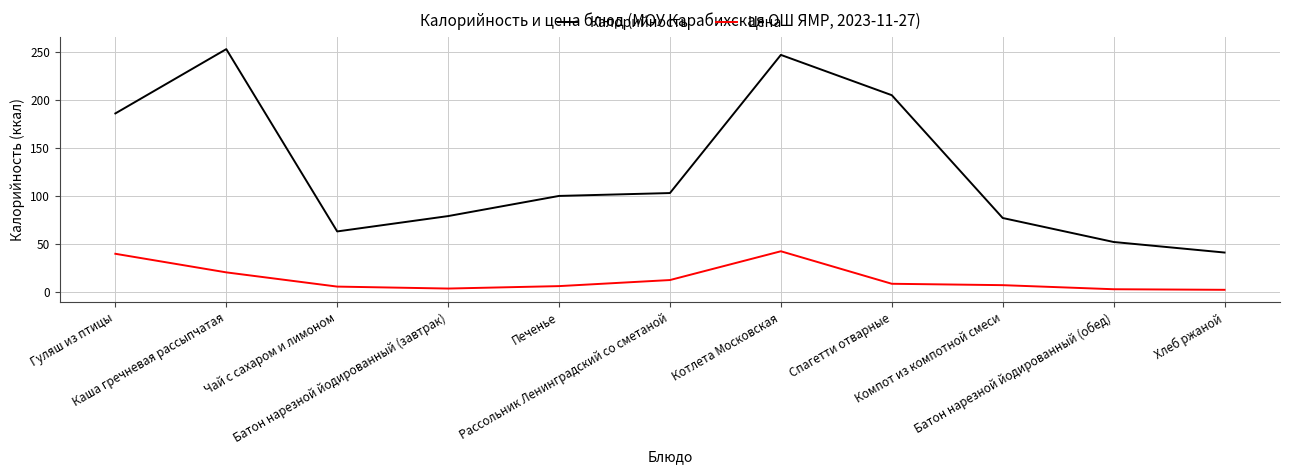

True or false: Калорийность and Цена cross at least once.

False